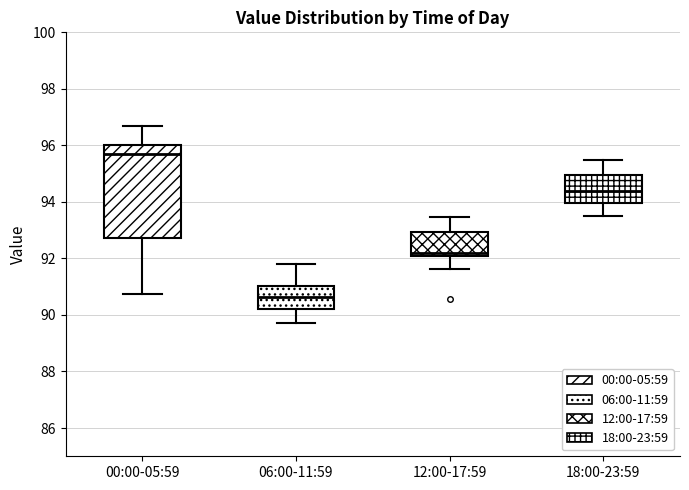

Where does the upper whisker of the box for 06:00-11:59 end on the y-axis? The values are not printed on the chart, so give them approximately, as read against the axis.

91.8